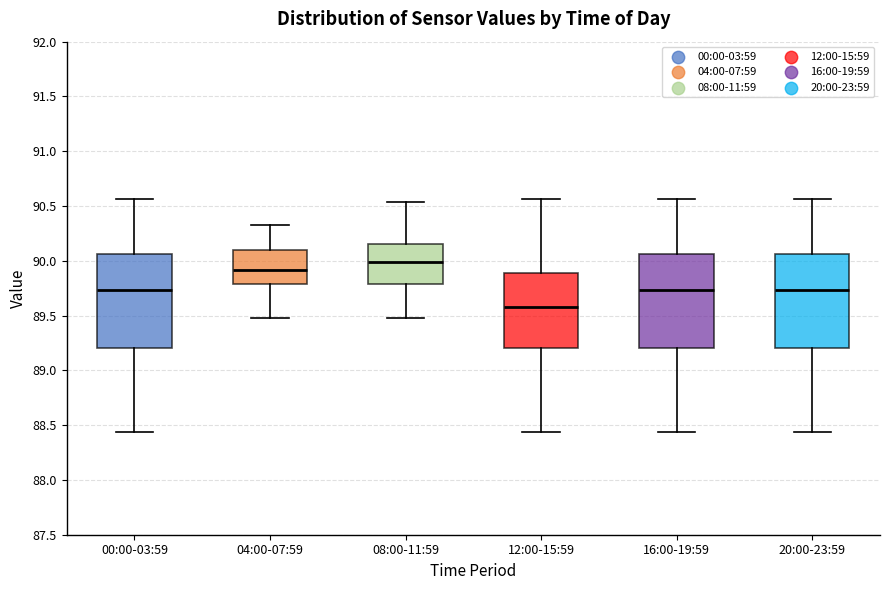

Reading left to right, read every box against the y-axis: the position of its median line, the range the box covers, and the ends of its whiskers. The values are not printed on the chart, so give them approximately, as read against the axis.

00:00-03:59: median 89.75, box 89.20 to 90.05, whiskers 88.45 to 90.55
04:00-07:59: median 89.90, box 89.80 to 90.10, whiskers 89.50 to 90.35
08:00-11:59: median 90.00, box 89.80 to 90.15, whiskers 89.50 to 90.55
12:00-15:59: median 89.60, box 89.20 to 89.90, whiskers 88.45 to 90.55
16:00-19:59: median 89.75, box 89.20 to 90.05, whiskers 88.45 to 90.55
20:00-23:59: median 89.75, box 89.20 to 90.05, whiskers 88.45 to 90.55